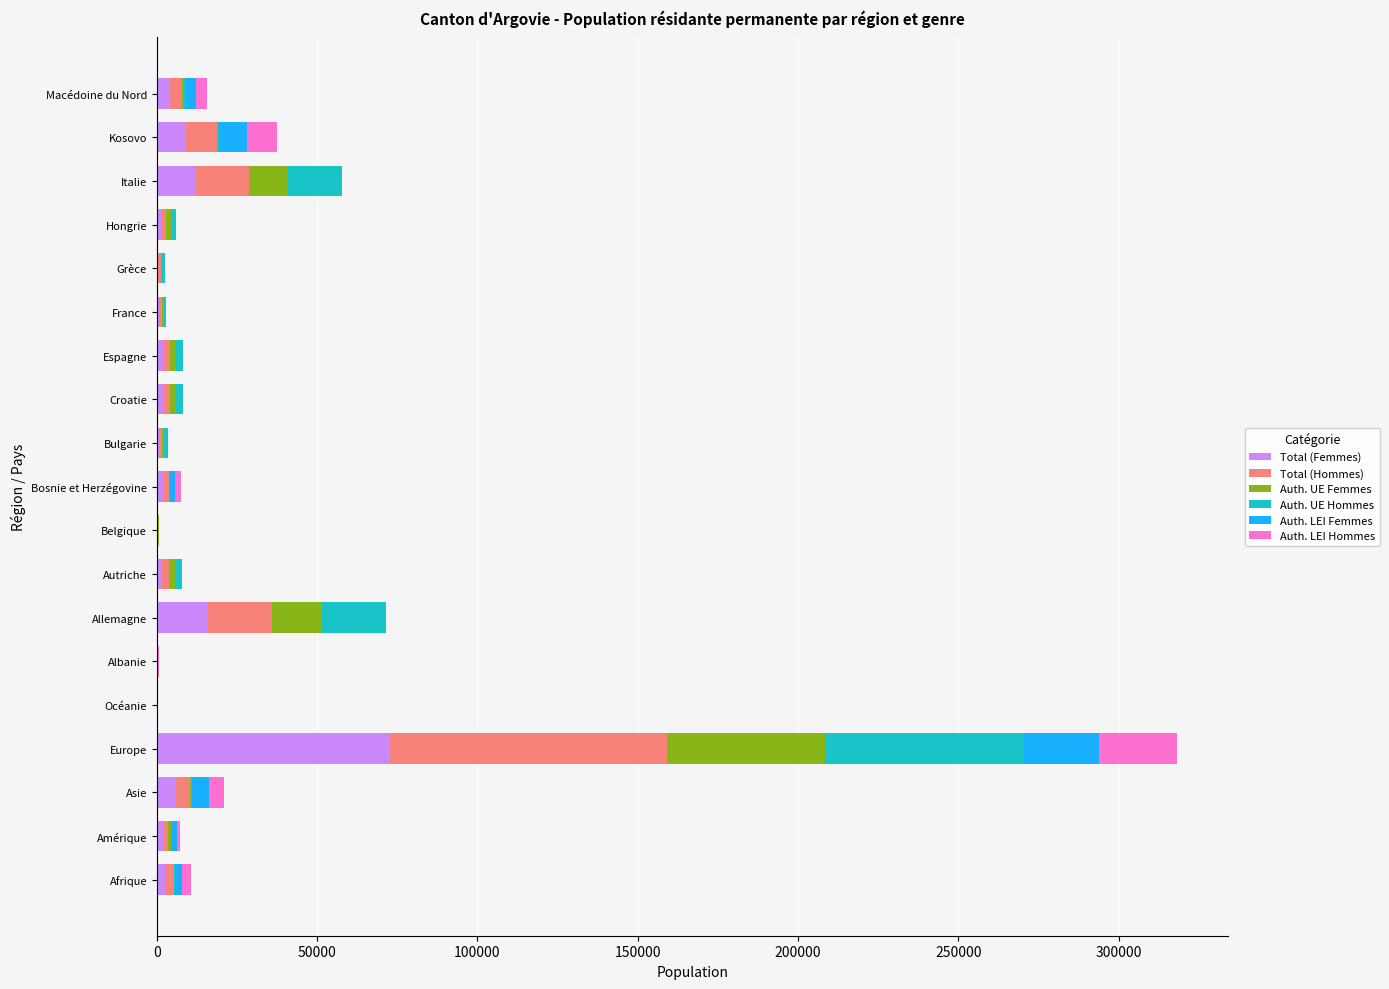

At which category is the sum across all series the highest?

Europe